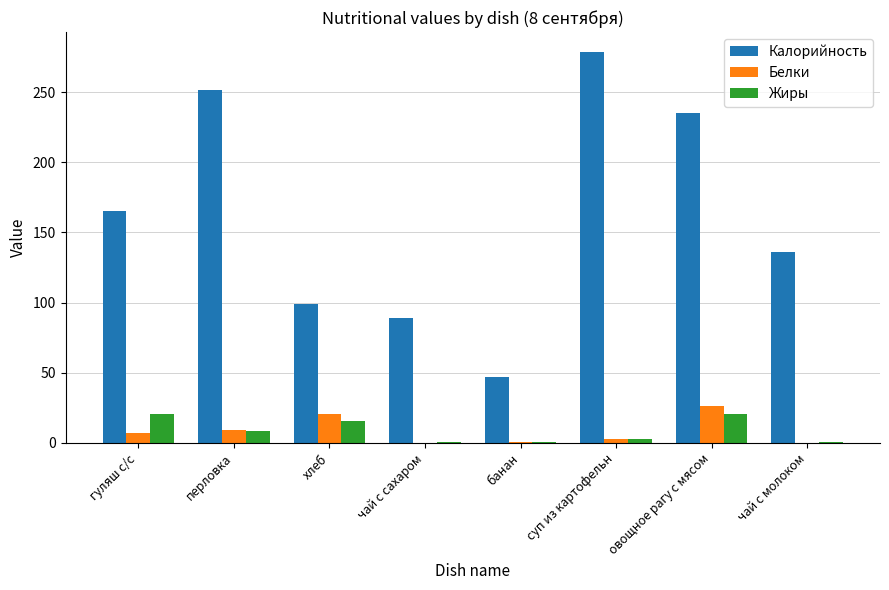

What is the approximate value of Жиры at гуляш с/с?

20.3